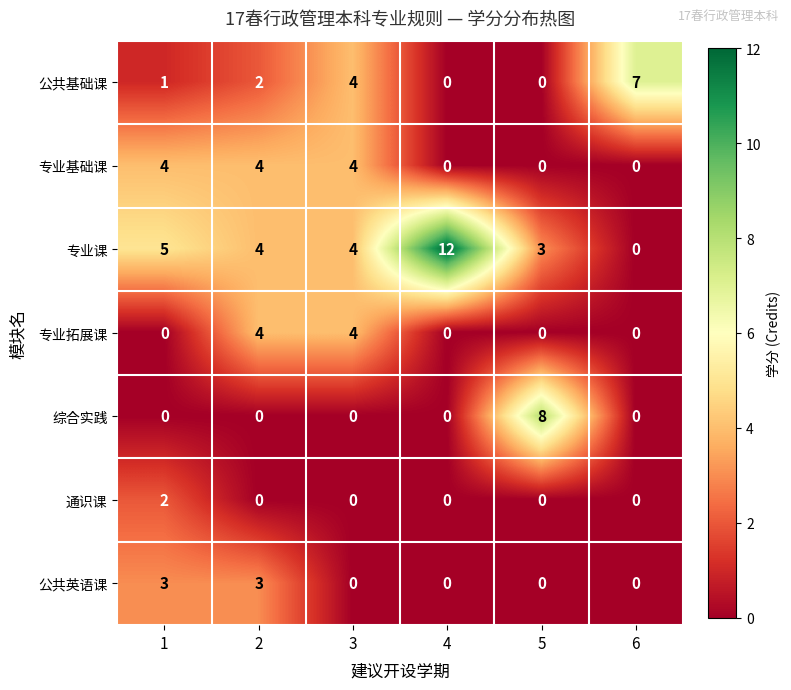

What is the difference between the maximum and minimum values in the 专业拓展课 series?

4